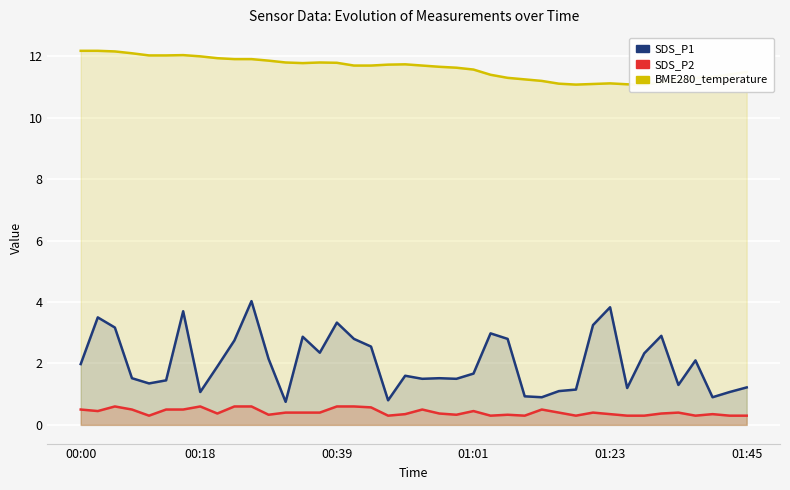

What is the difference between the maximum and minimum values in the BME280_temperature series?

1.1